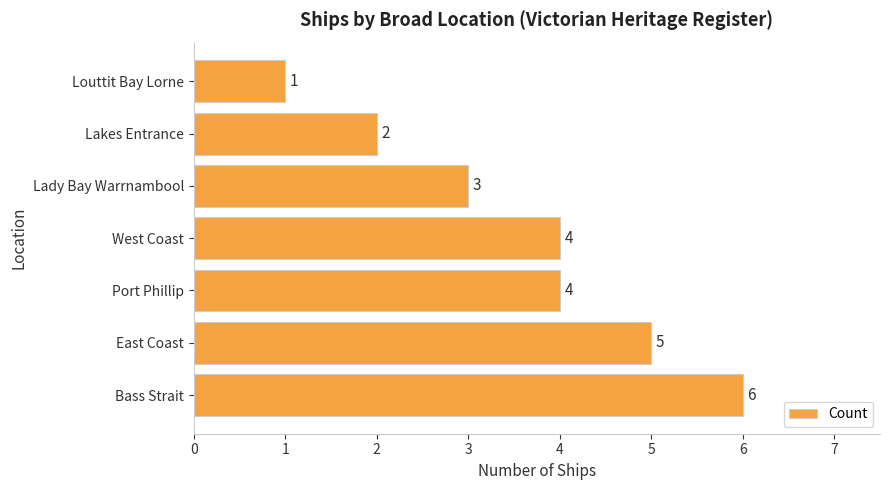

Between Bass Strait and Lakes Entrance, which is larger?

Bass Strait